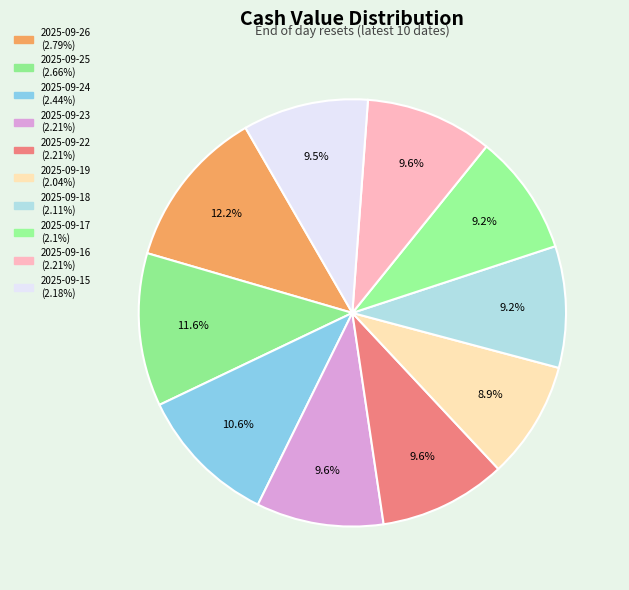

Is the sum of 2025-09-17 and 2025-09-22 greater than half?

No